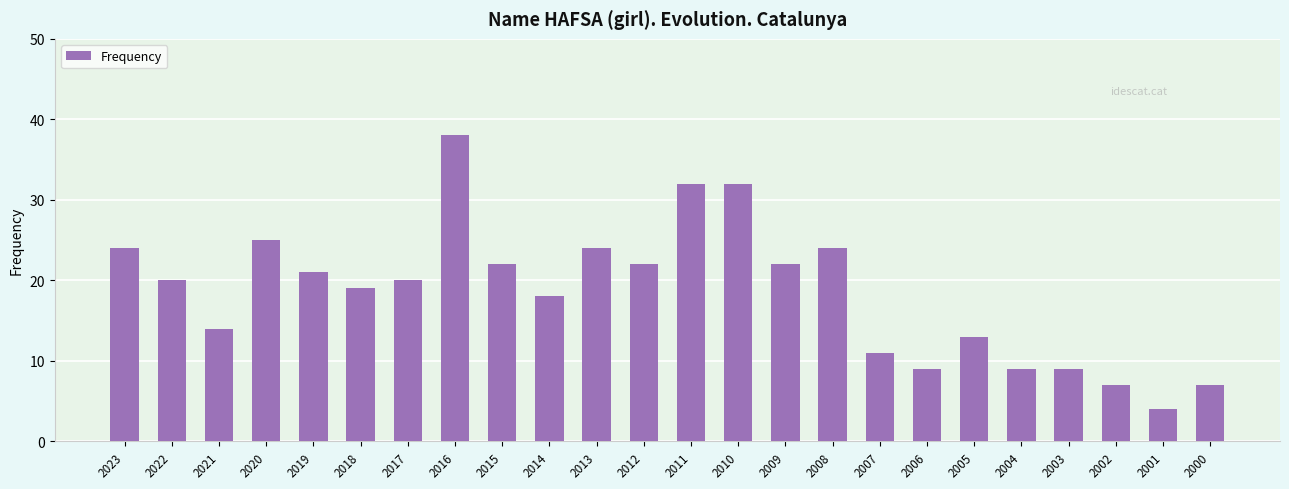

What is the change in value from 2020 to 2003?

-16